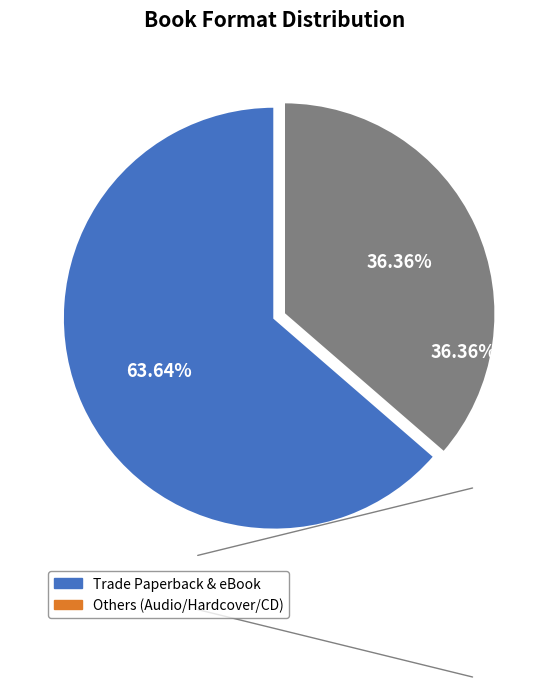

Is there a majority slice in this chart?

Yes